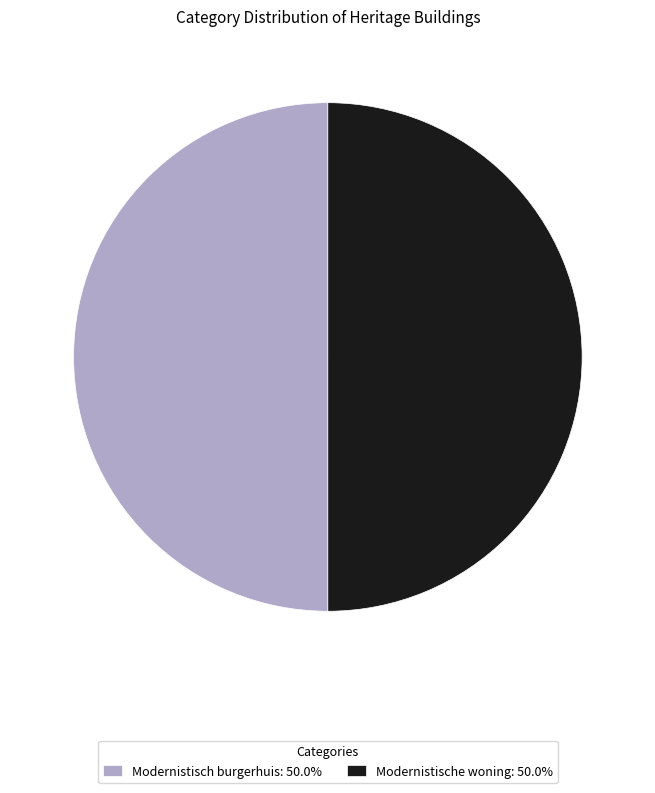

Is the sum of Modernistische woning: 50.0% and Modernistisch burgerhuis: 50.0% greater than half?

Yes